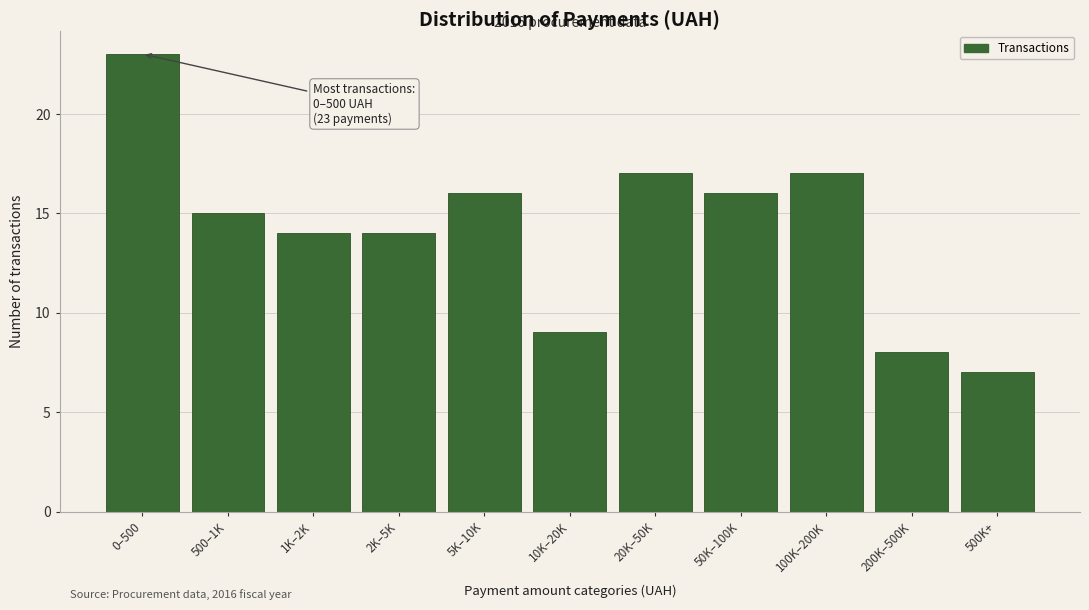

Reading left to right, transcribe all the data shown in this chart.

23	15	14	14	16	9	17	16	17	8	7